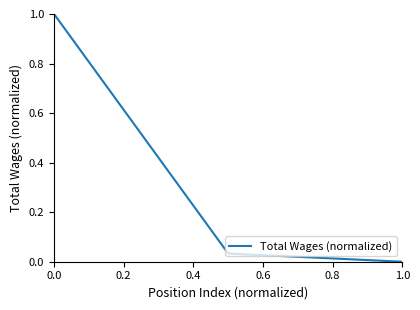

What is the sum of all values?

1.0